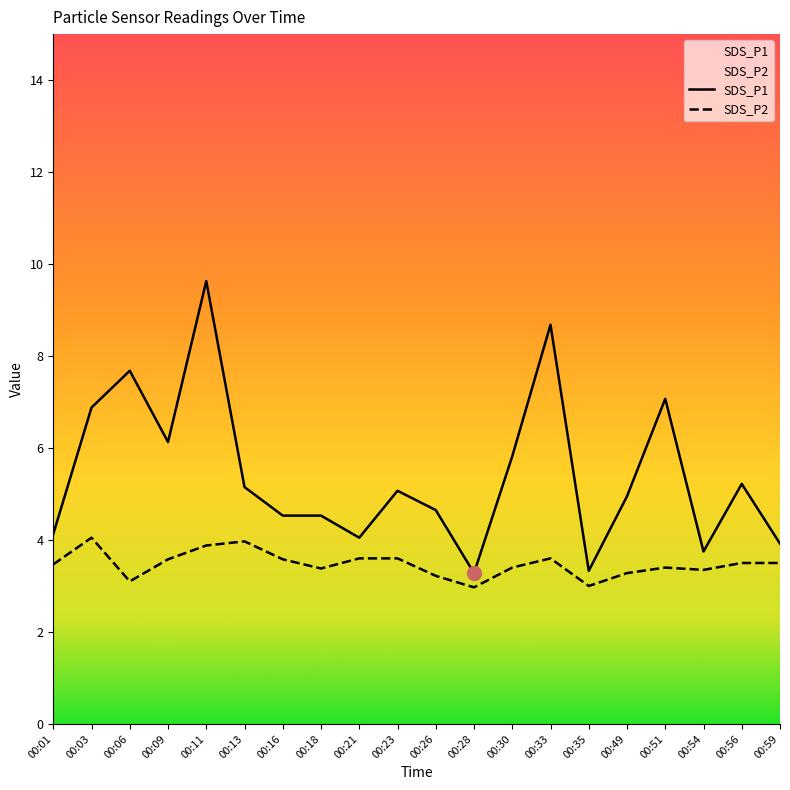

What is the difference between the second highest and minimum values in the SDS_P1 series?

5.4